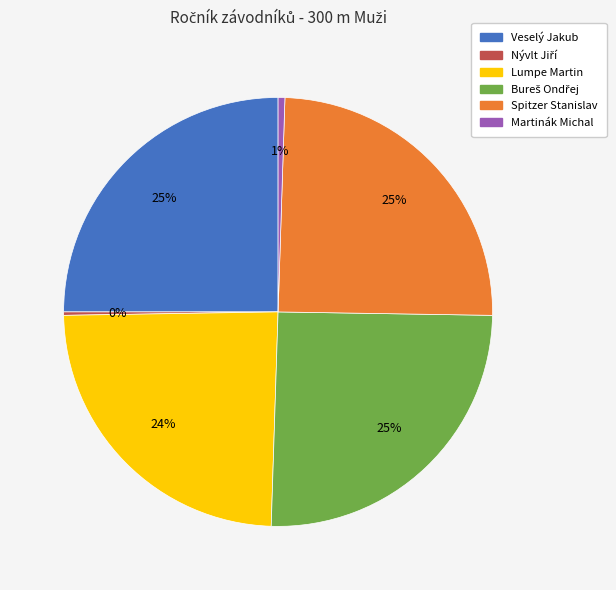

To the nearest percent, what is the average slice percentage?

17%